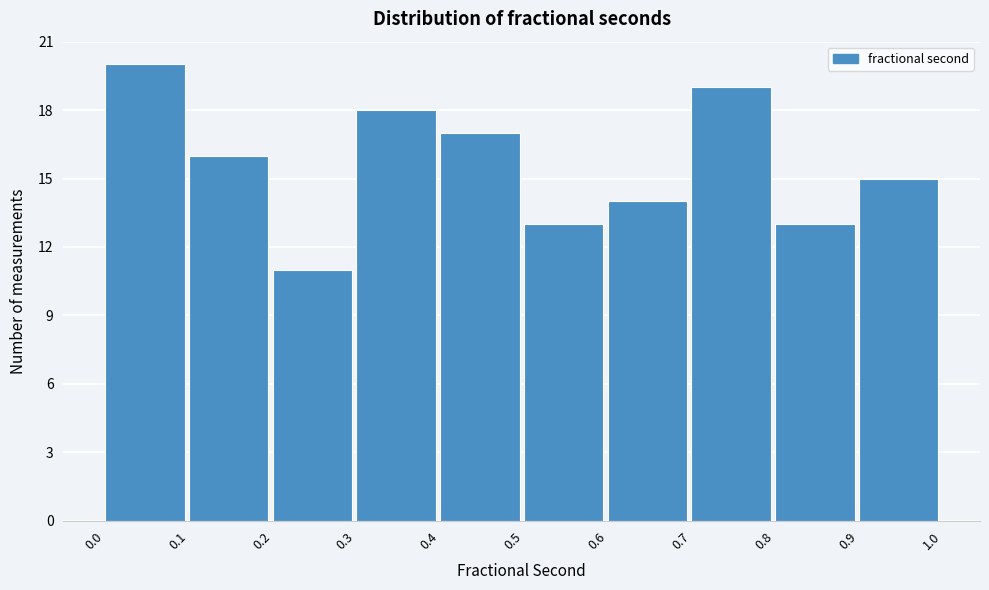

Reading left to right, list all the values displayed in this chart.

0.0=20	0.1=16	0.2=11	0.3=18	0.4=17	0.5=13	0.6=14	0.7=19	0.8=13	0.9=15